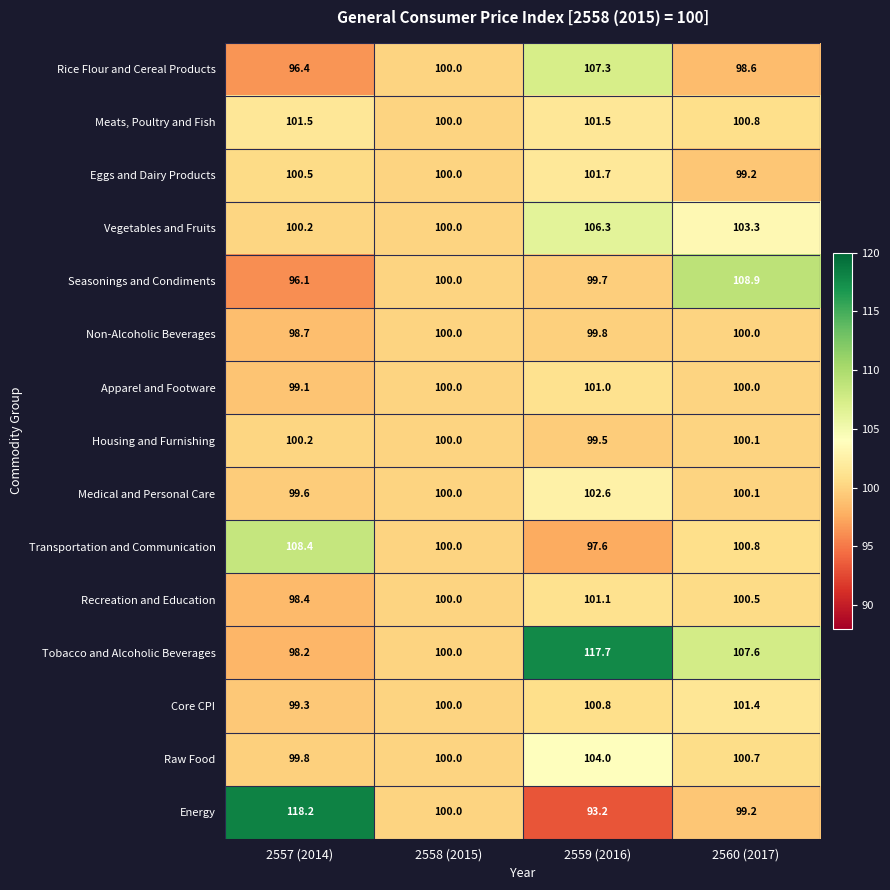

What is the approximate value of Eggs and Dairy Products at 2559 (2016)?

101.7